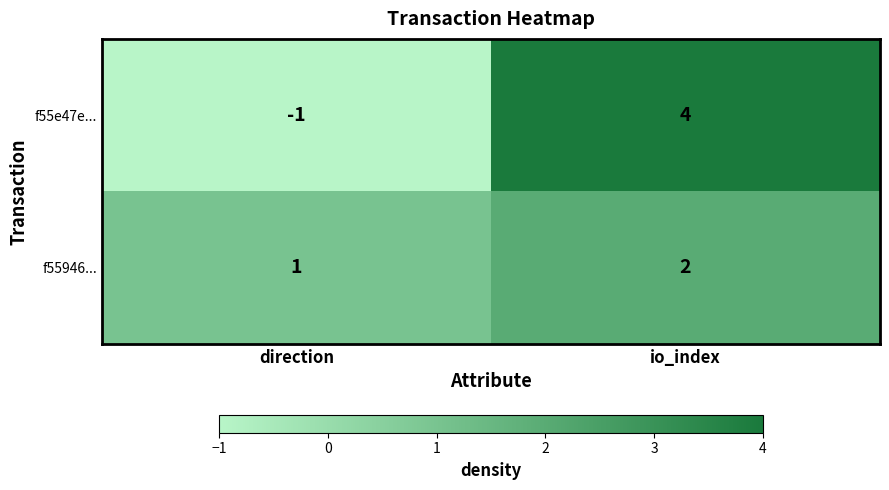

What is the sum of the f55e47e... values at io_index and direction?

3